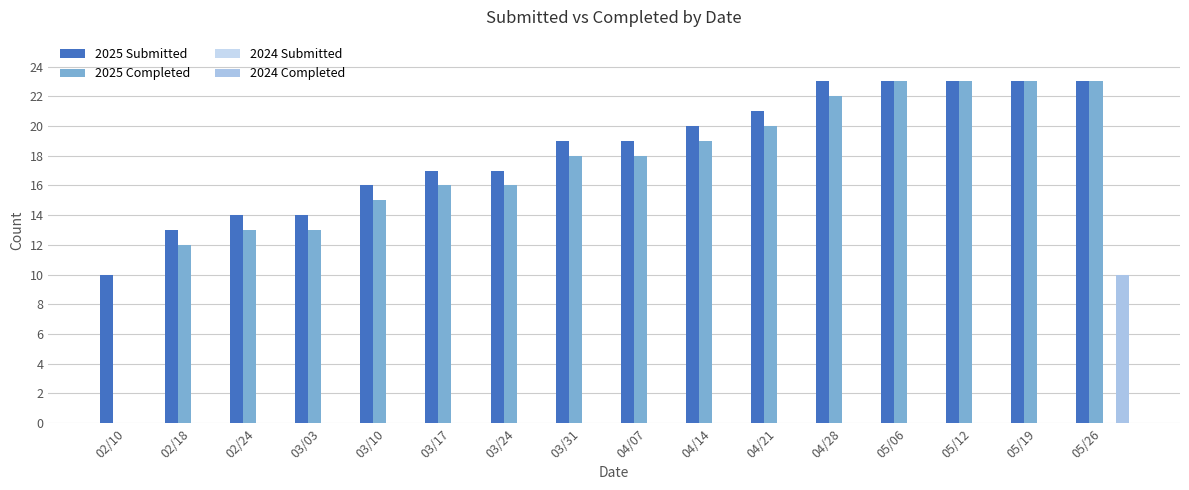

At which category is the sum across all series the highest?

05/26